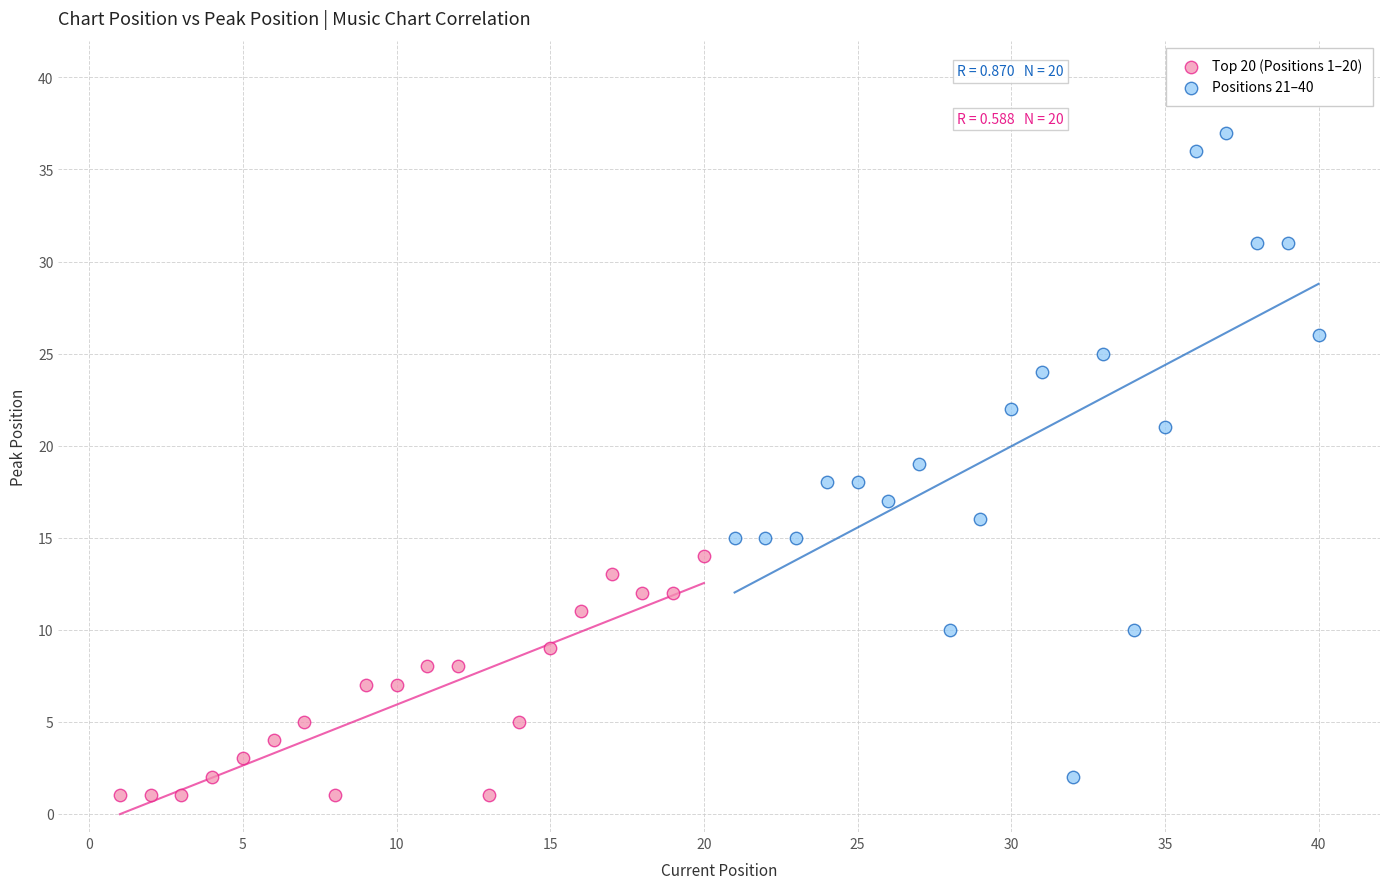

Which series contains the highest Y value?

Positions 21–40